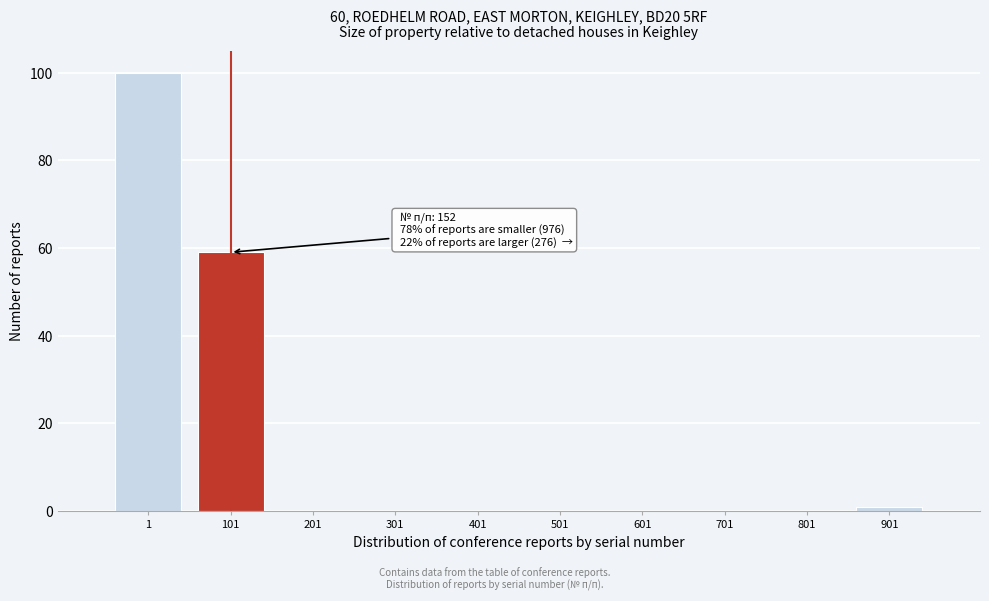

The value at 601 is 41. True or false?

False